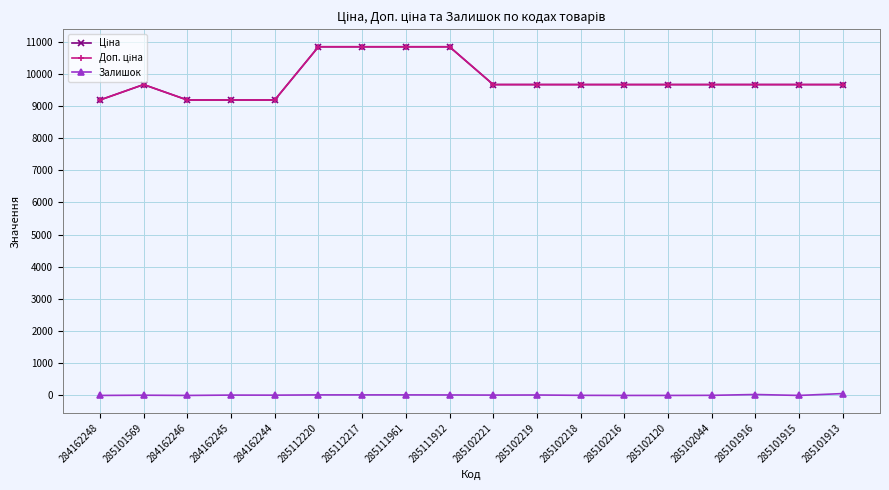

Does the chart have visible grid lines?

Yes